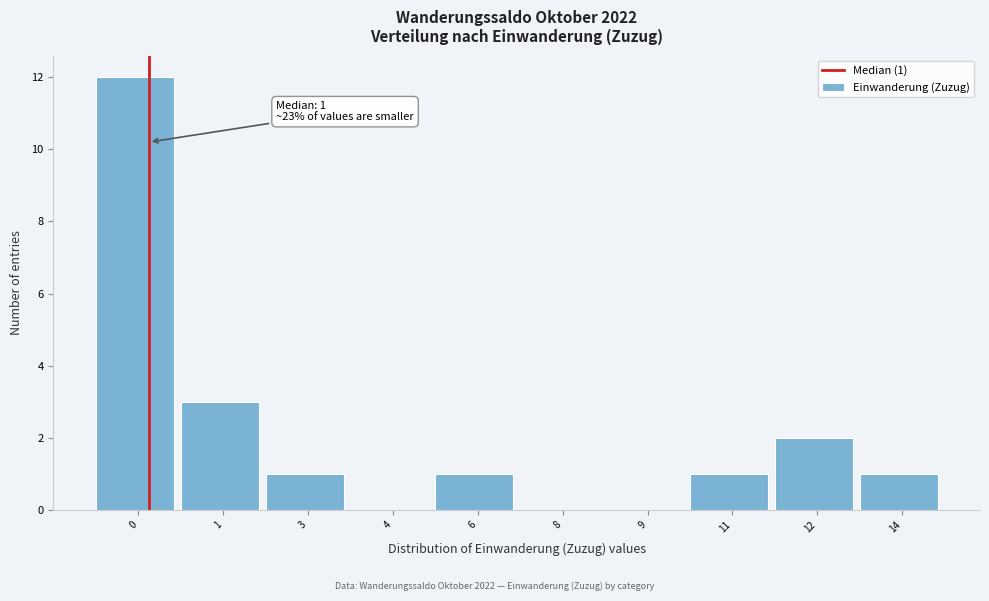

Reading right to left, extract all data points from this chart.

14=1	12=2	11=1	9=0	8=0	6=1	4=0	3=1	1=3	0=12